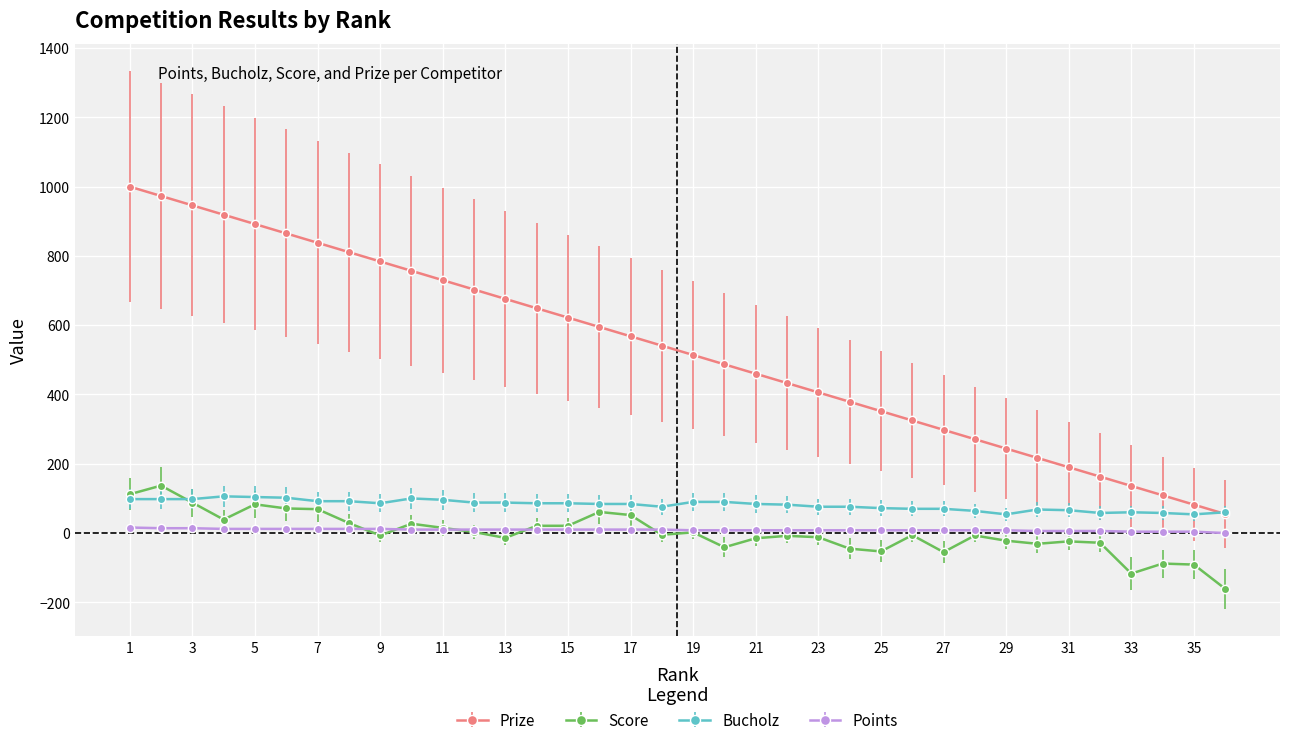

Which series has the largest total across all categories?

Prize